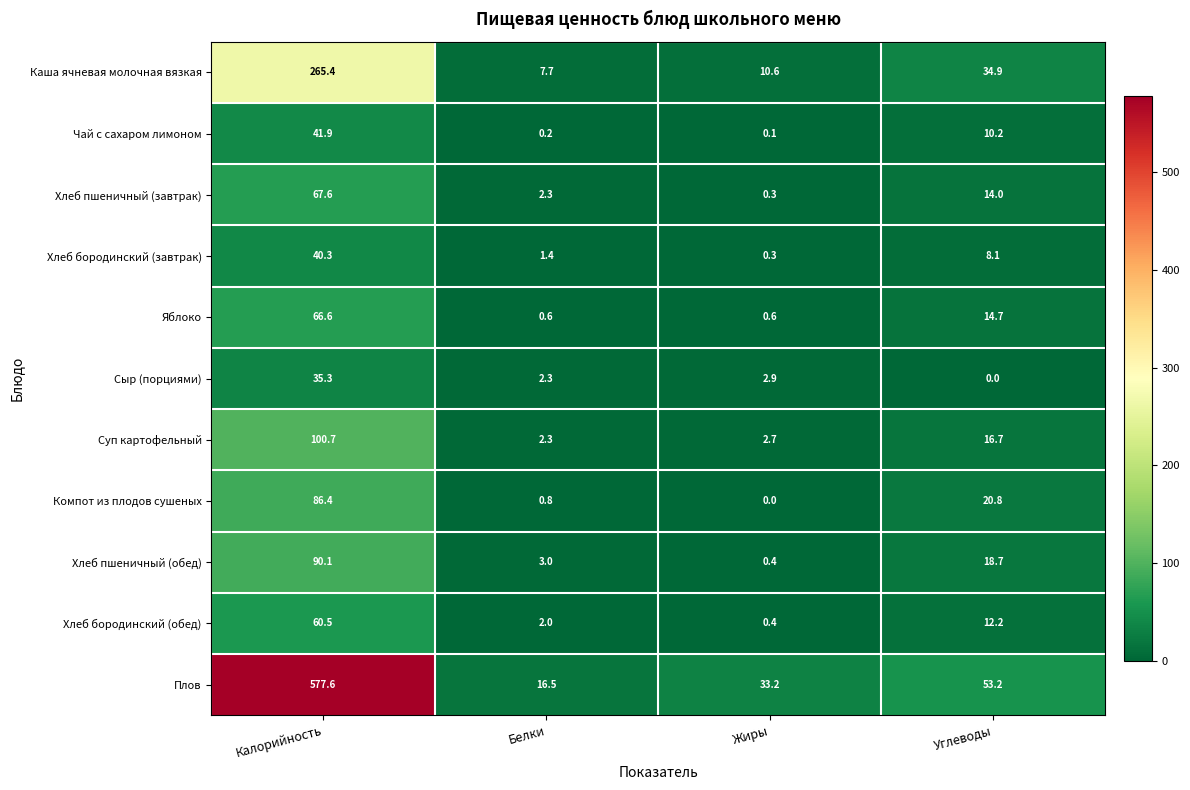

Where is Суп картофельный nearest to the value 51?

Углеводы